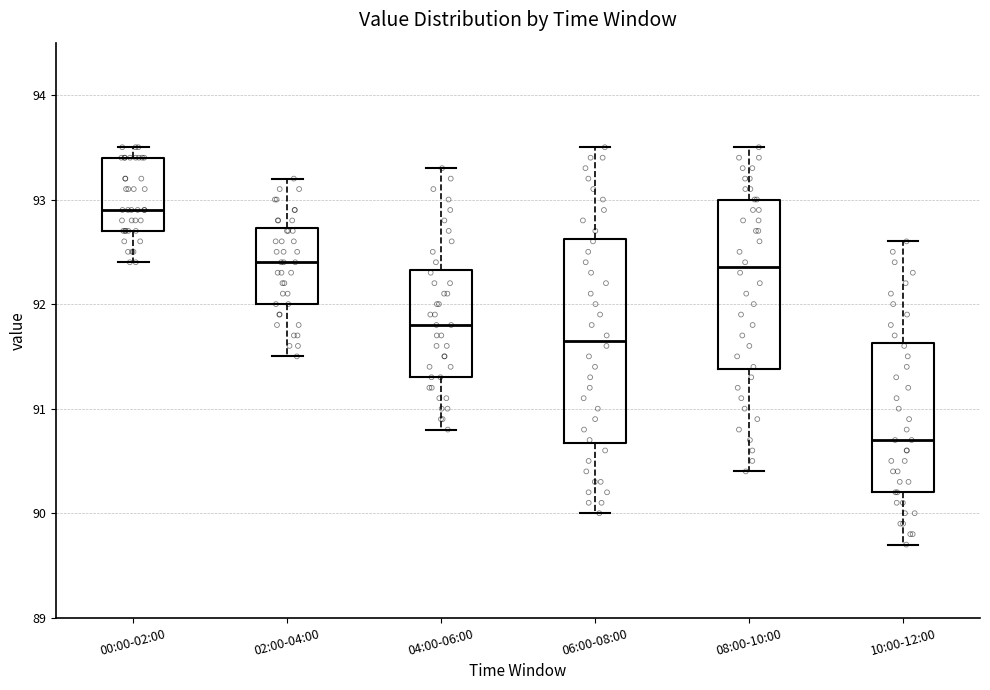

Which box's median line is the highest?

00:00-02:00